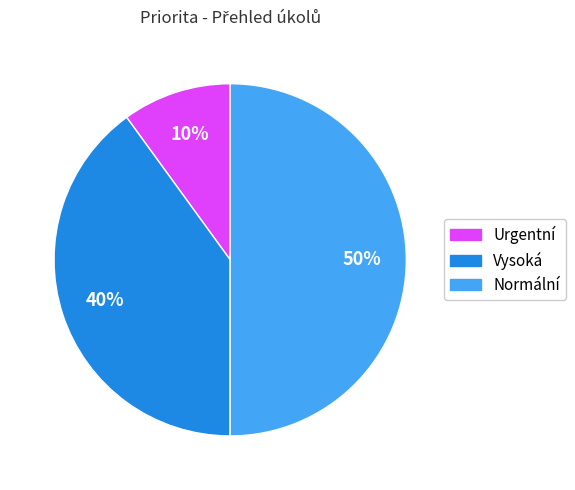

Is it true that Normální is 50% of the pie?

True